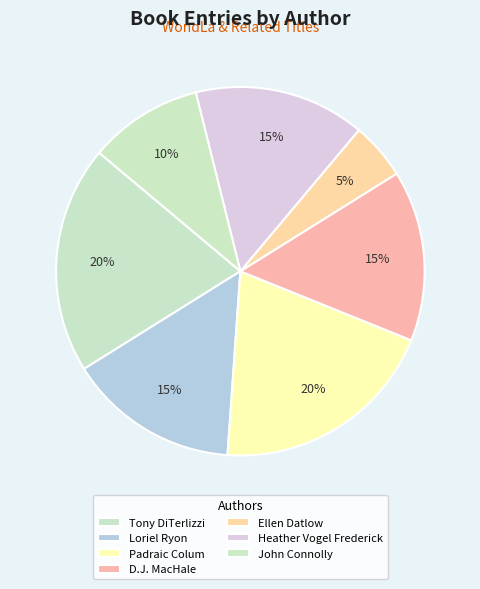

How many segments does this pie chart have?

7